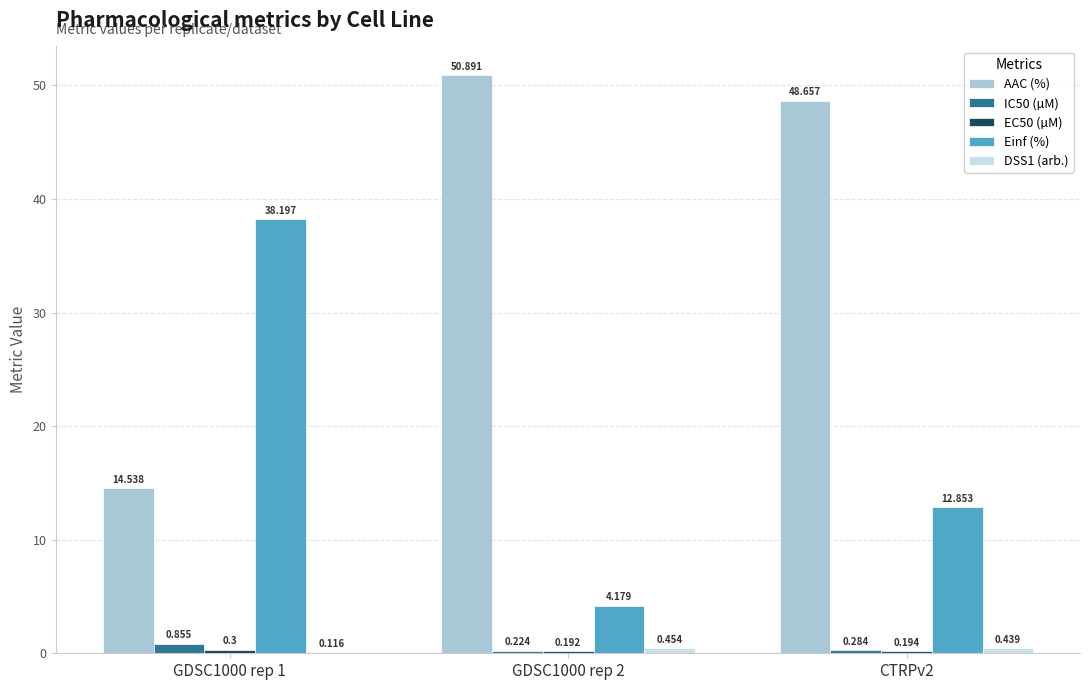

Which category has the highest value in the AAC (%) series?

GDSC1000 rep 2